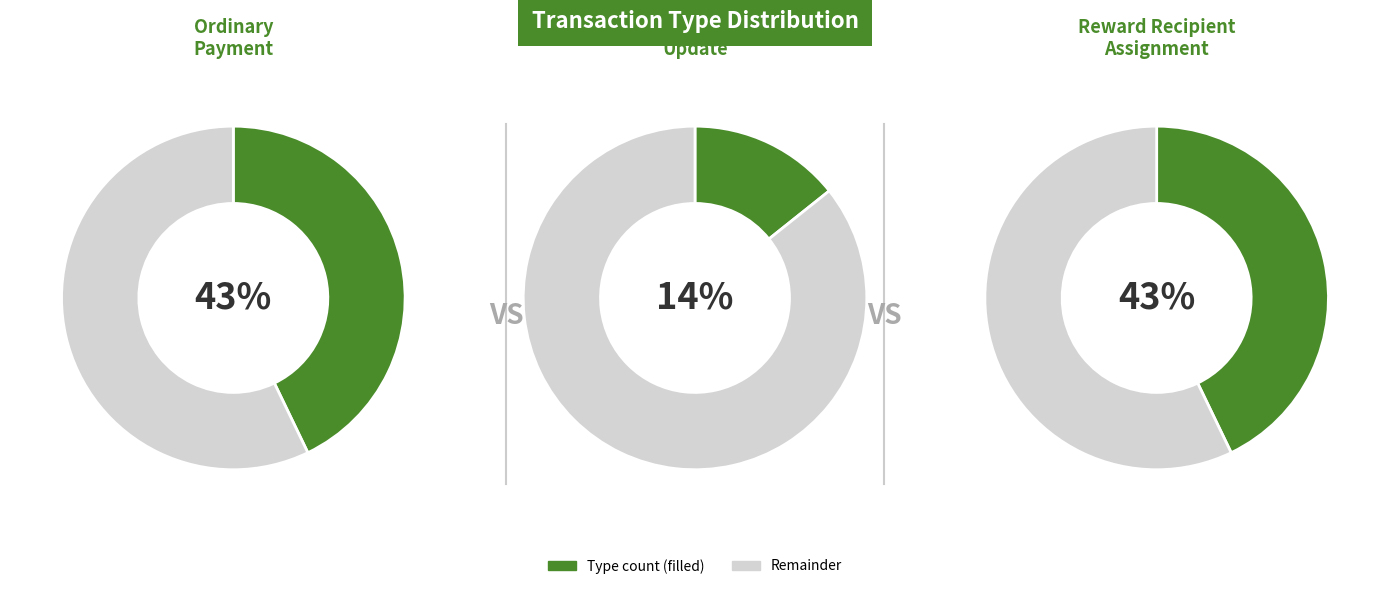

To the nearest percent, what is the combined percentage of Reward Recipient Assignment and Account Update?

57%